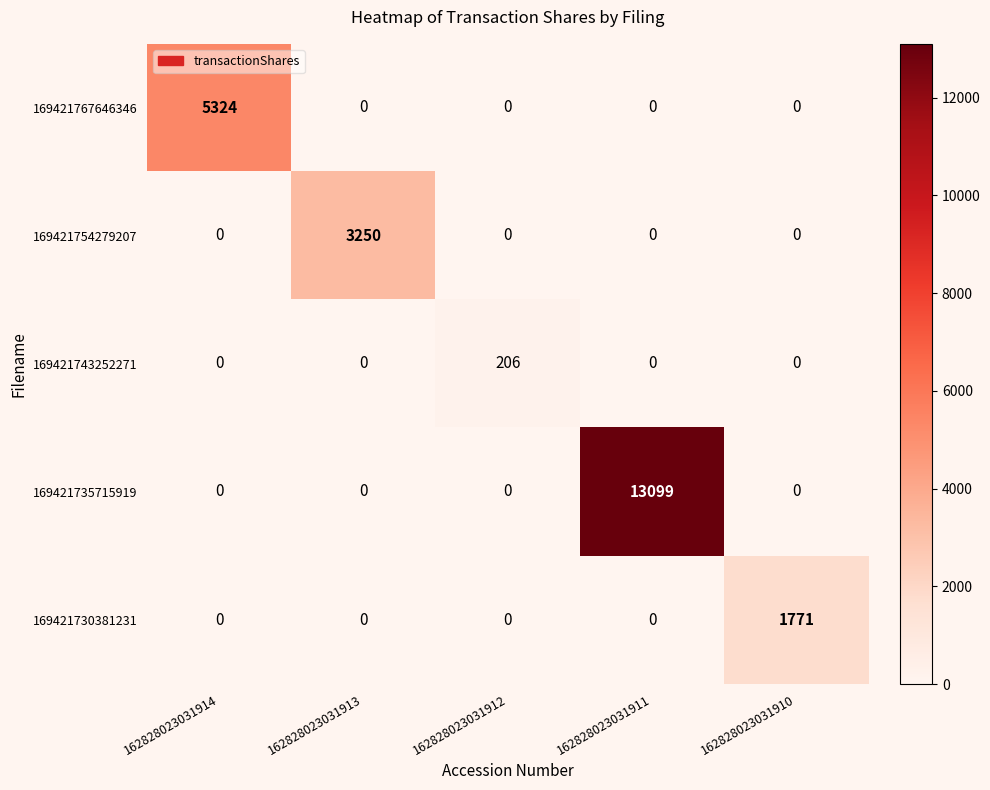

How many positive values does the 169421735715919 series have?

1